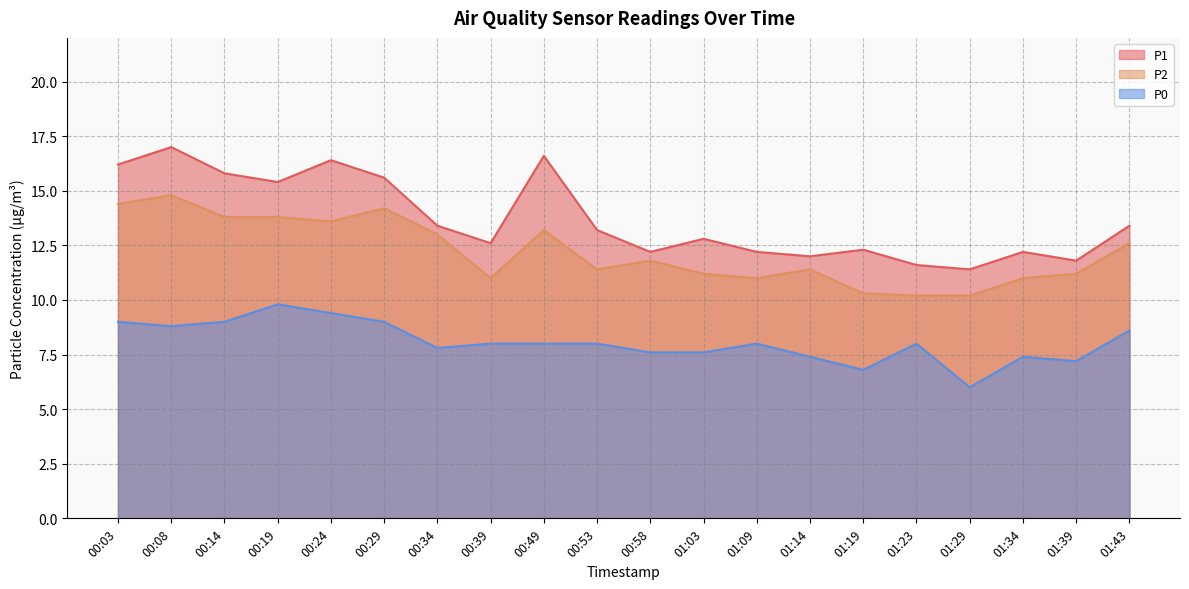

How many interior local peaks does the P1 series have?

6